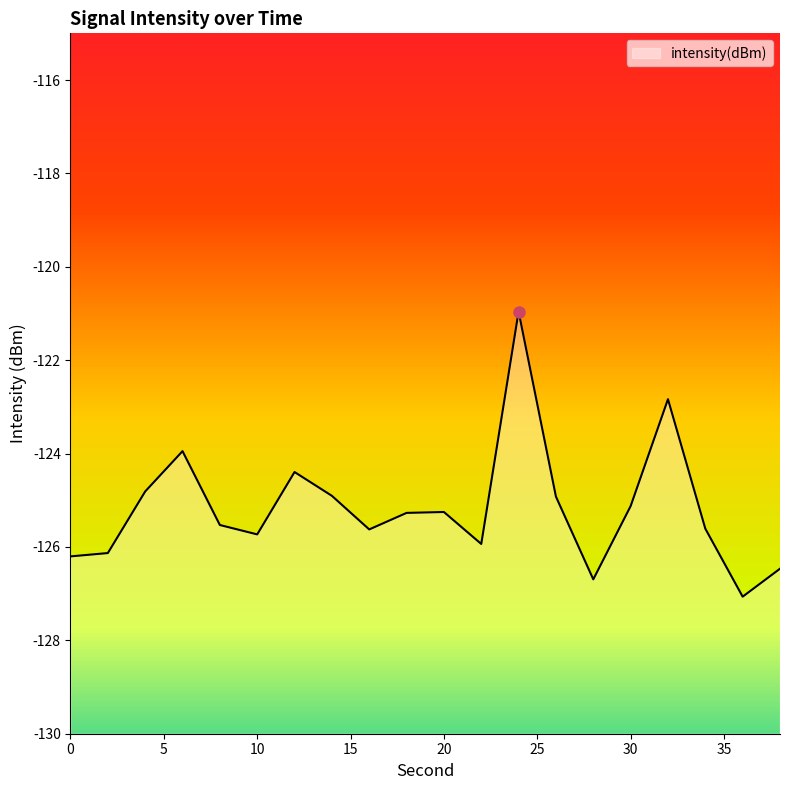

How many distinct data groups are displayed?

1